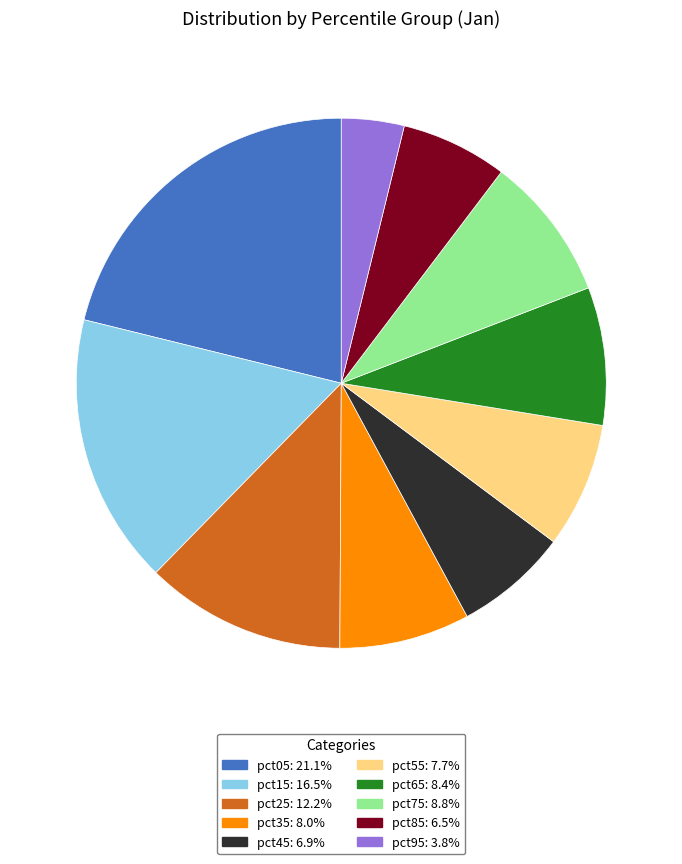

Is it true that pct65 is 8% of the pie?

True